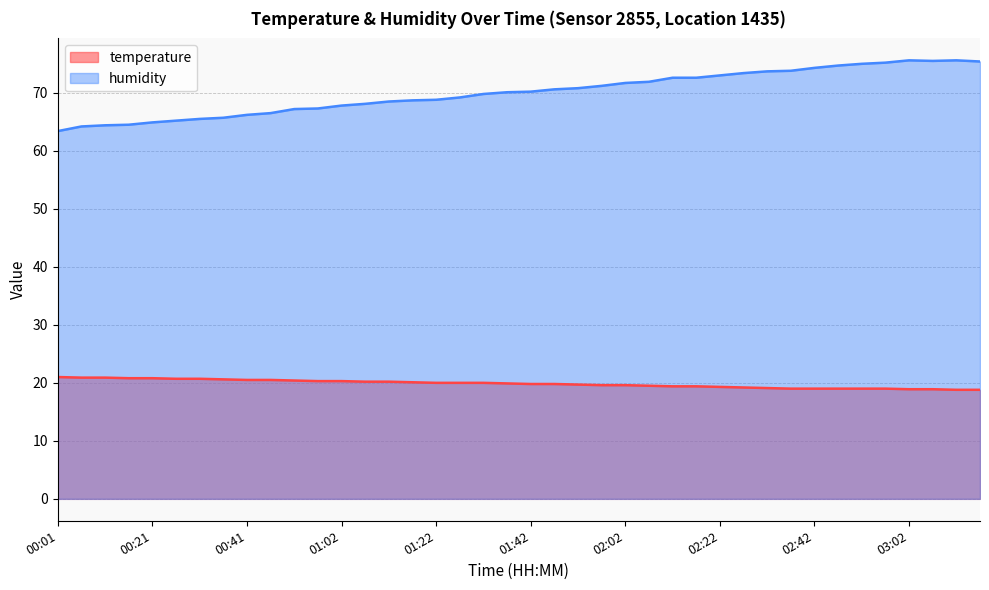

What is the spread (max minus min) of values at 03:13?

56.8